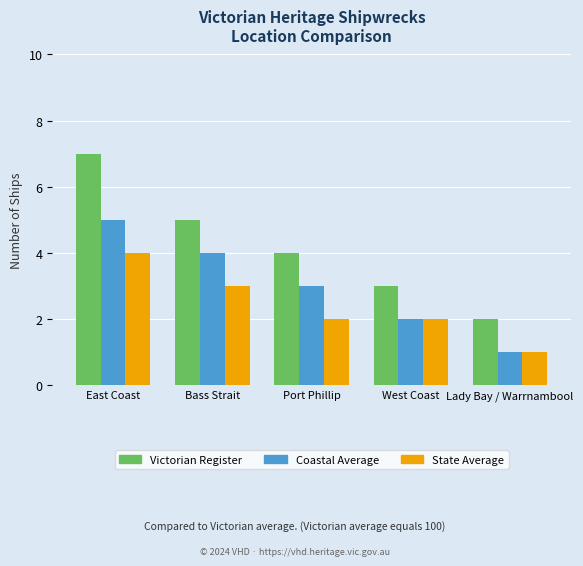

Reading left to right, transcribe all the data shown in this chart.

Victorian Register: East Coast=7	Bass Strait=5	Port Phillip=4	West Coast=3	Lady Bay / Warrnambool=2
Coastal Average: East Coast=5	Bass Strait=4	Port Phillip=3	West Coast=2	Lady Bay / Warrnambool=1
State Average: East Coast=4	Bass Strait=3	Port Phillip=2	West Coast=2	Lady Bay / Warrnambool=1